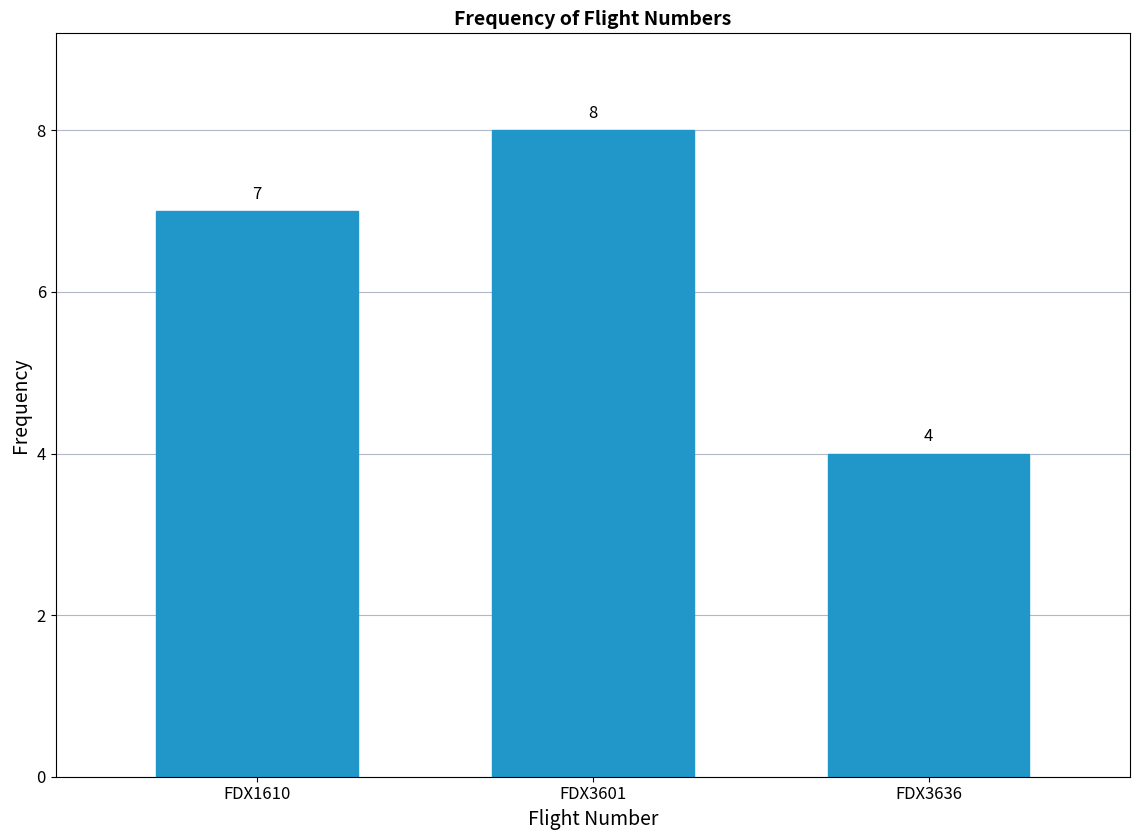

Reading right to left, extract all data points from this chart.

4	8	7